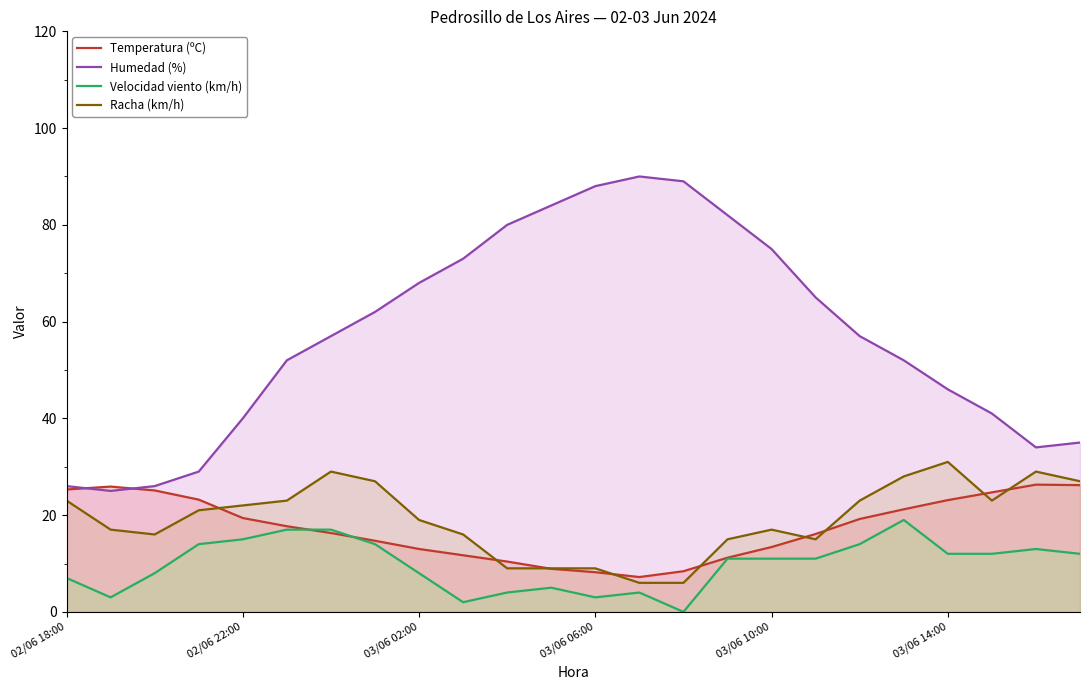

True or false: Racha (km/h) and Humedad (%) intersect in this chart.

False